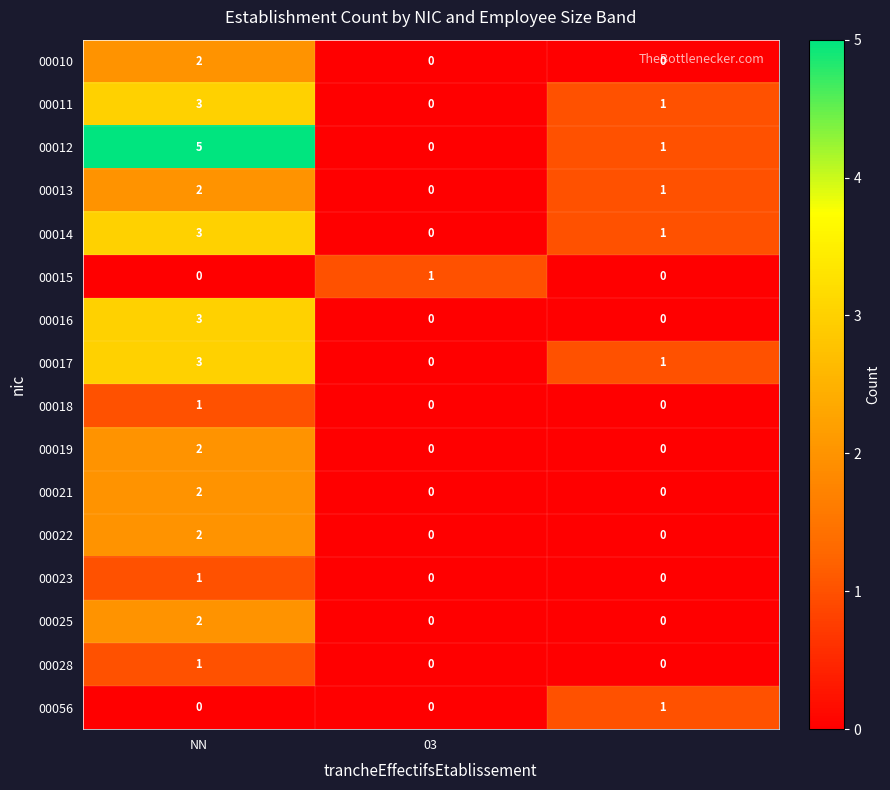

Which series has the largest range (max minus min)?

00012